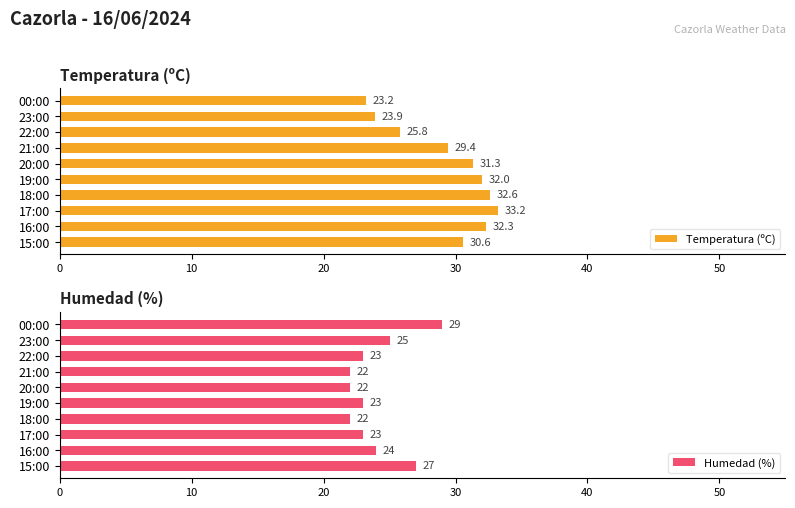

What is the maximum value shown in the chart?

33.2